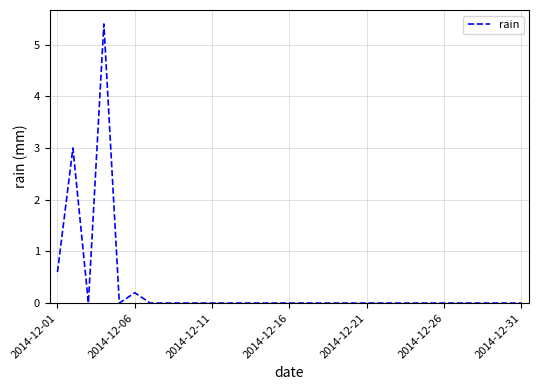

What is the maximum value shown in the chart?

5.4